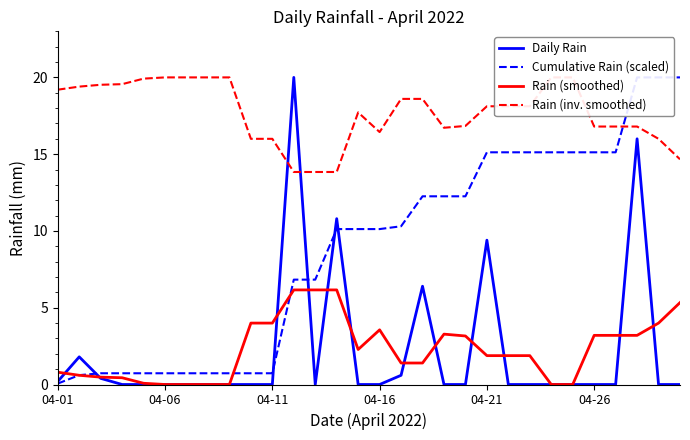

At how many categories does at least one series exceed 11?

30